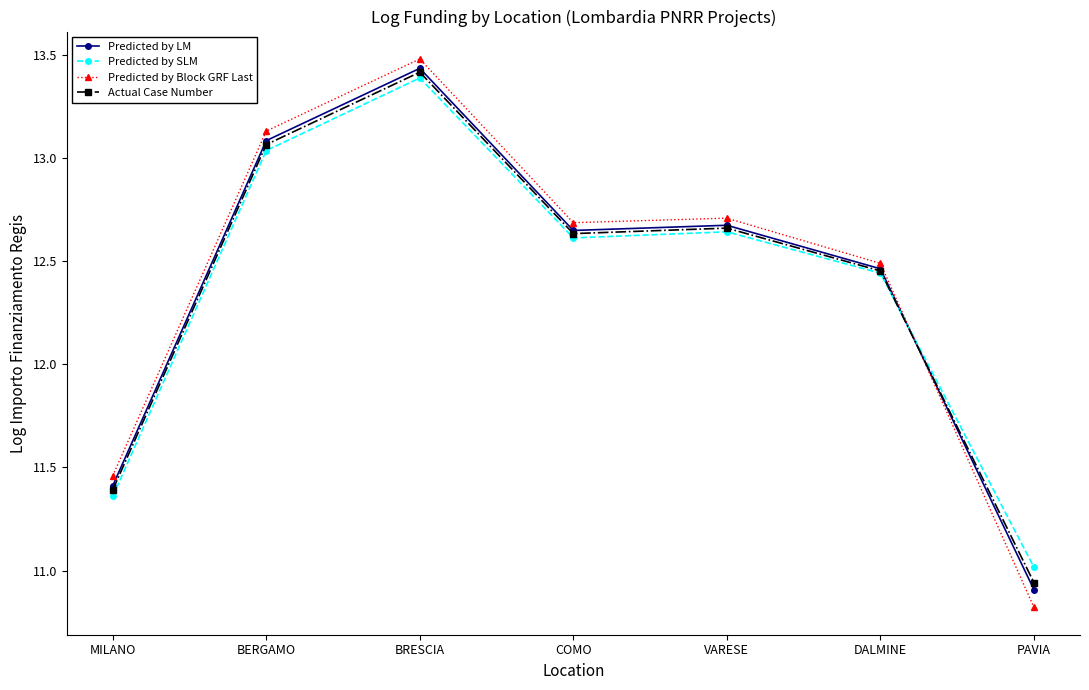

What is the label of the 7th point from the right?

MILANO